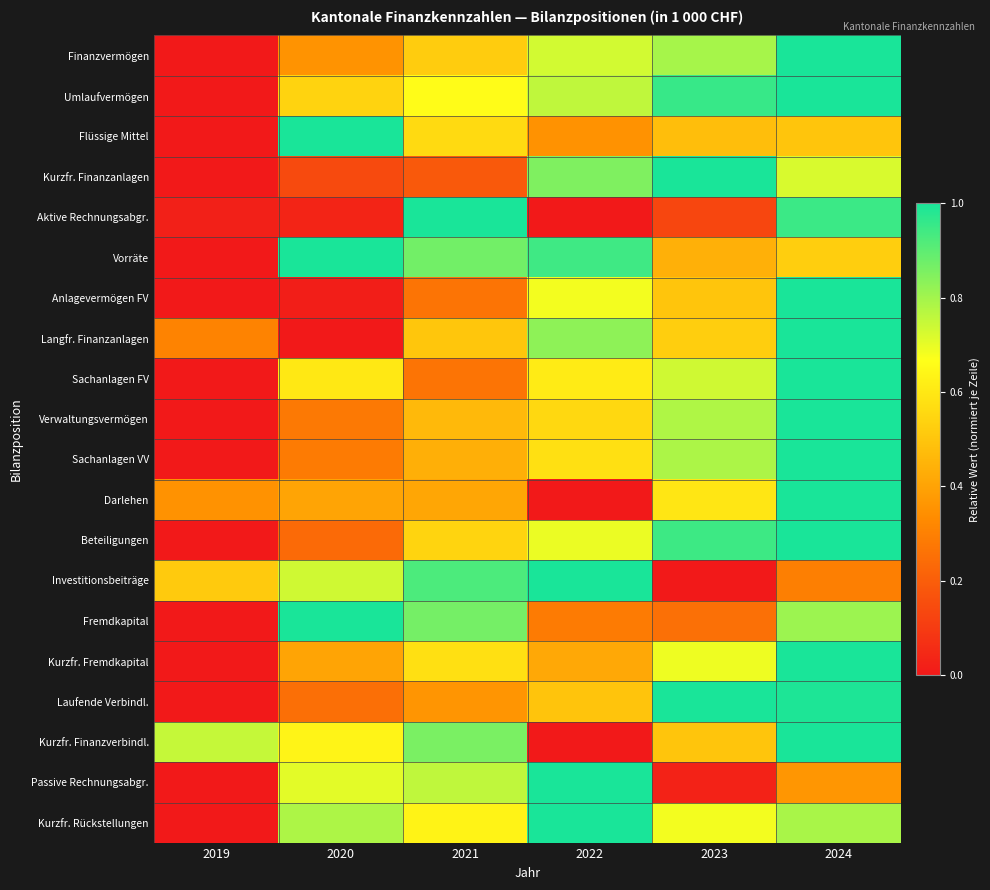

At 2021, list the series in order from smallest to largest.

Kurzfr. Finanzanlagen, Anlagevermögen FV, Sachanlagen FV, Laufende Verbindl., Darlehen, Sachanlagen VV, Verwaltungsvermögen, Langfr. Finanzanlagen, Finanzvermögen, Beteiligungen, Flüssige Mittel, Kurzfr. Fremdkapital, Kurzfr. Rückstellungen, Umlaufvermögen, Passive Rechnungsabgr., Kurzfr. Finanzverbindl., Fremdkapital, Vorräte, Investitionsbeiträge, Aktive Rechnungsabgr.